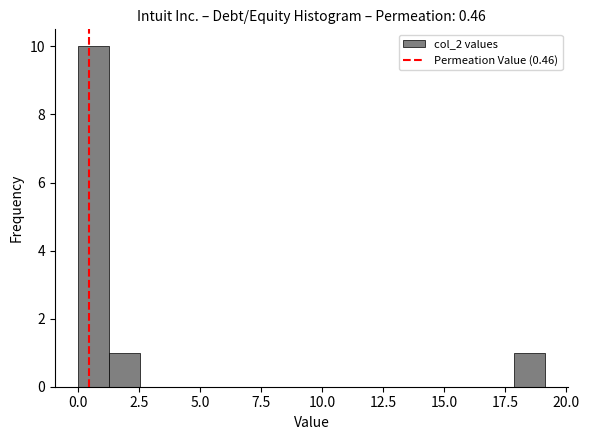

Around what value on the x-axis is the tallest bar? Give the approximate position of its centre, as read against the axis.

0.5